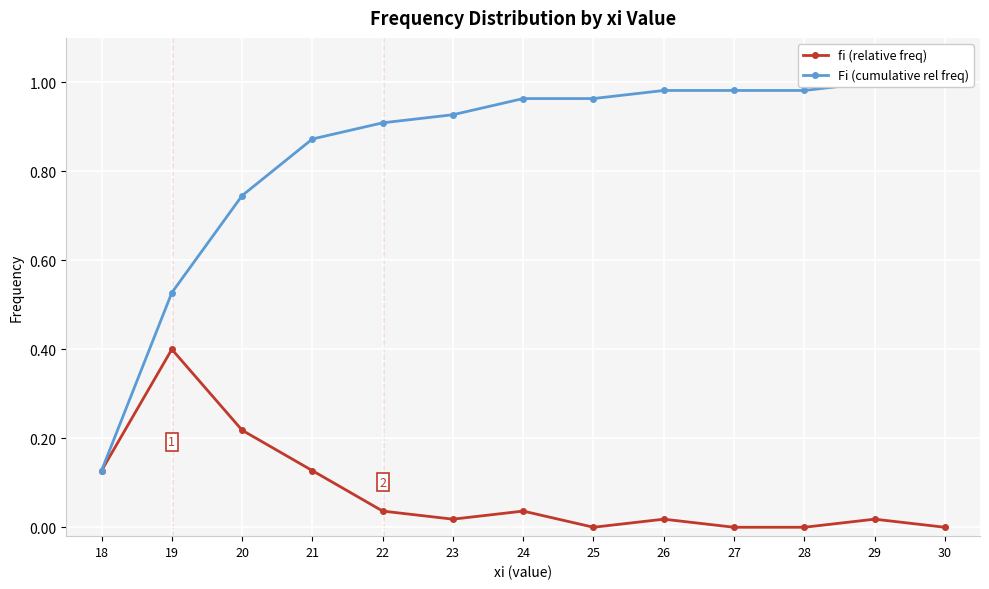

At how many categories does at least one series exceed 0?

13